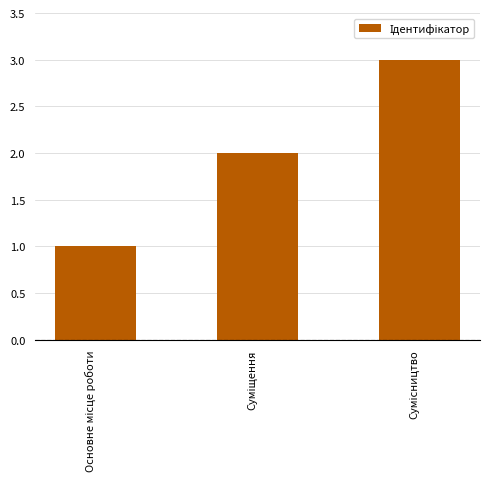

How many series are shown in this chart?

1